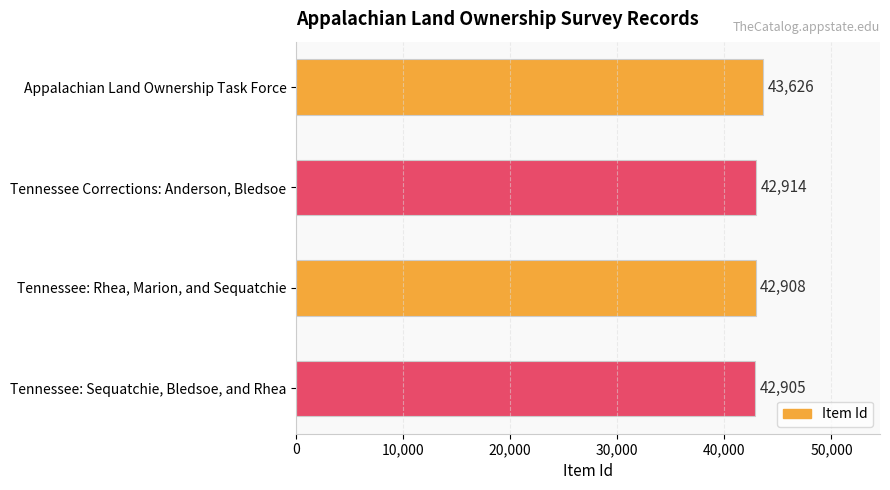

How many bars are there in total?

4